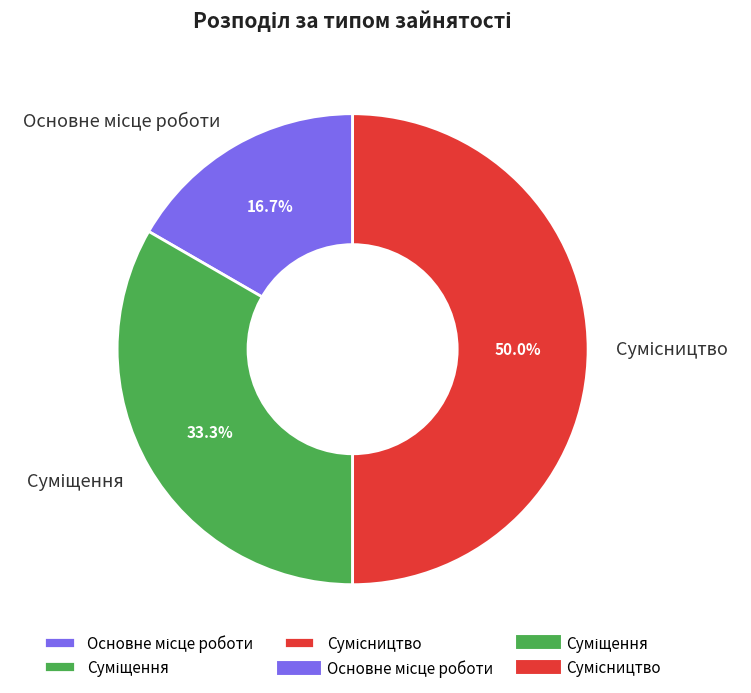

Count the number of slices in the pie.

3